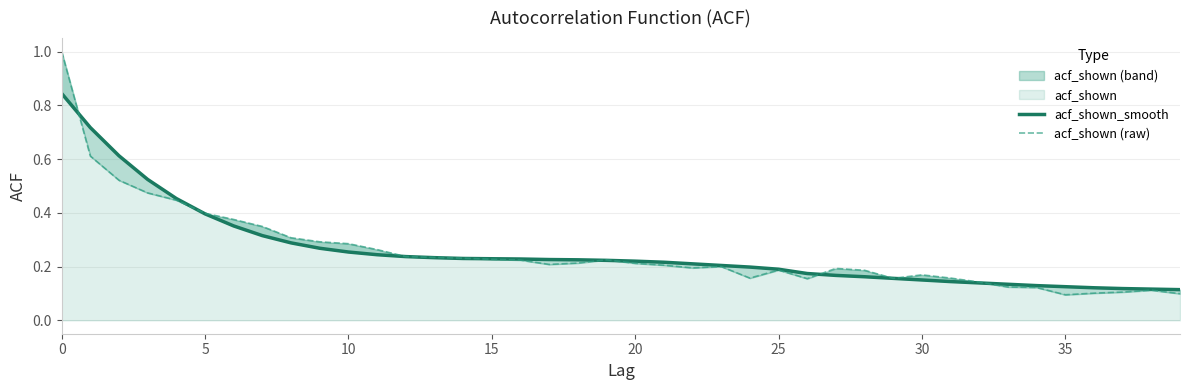

True or false: acf_shown_smooth has more than 2 interior local peaks.

False